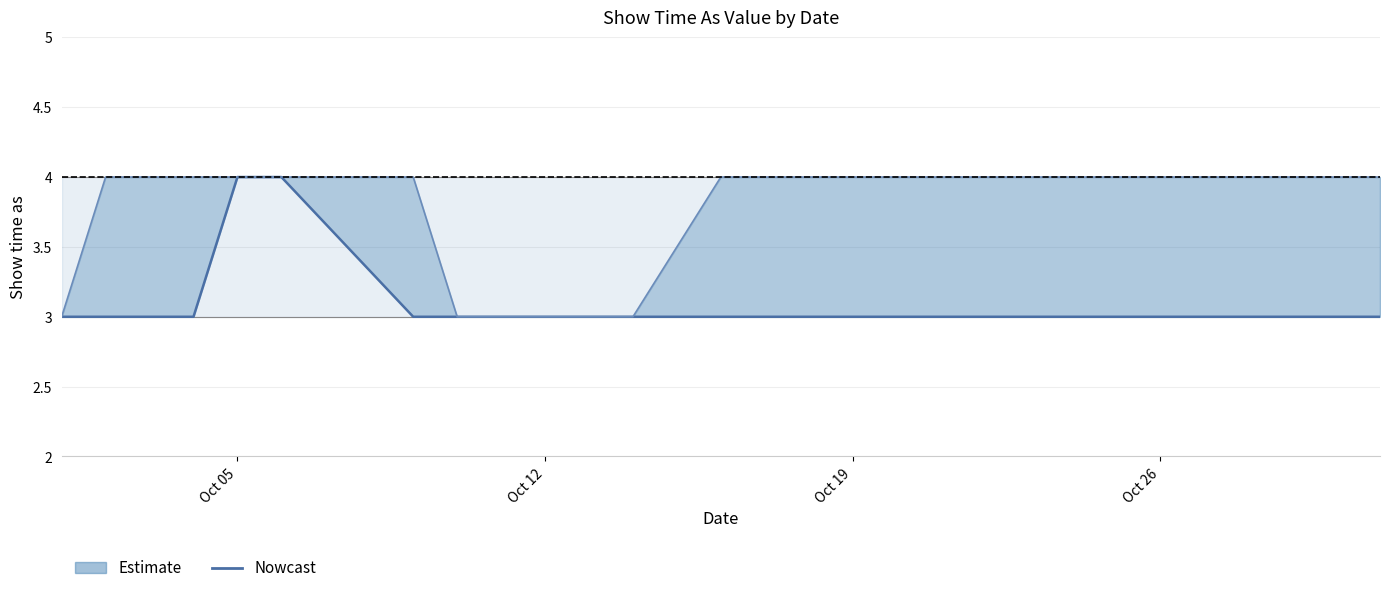

Reading left to right, transcribe all the data shown in this chart.

3	3	3	3	4	4	3	3	3	3	3	3	3	3	3	3